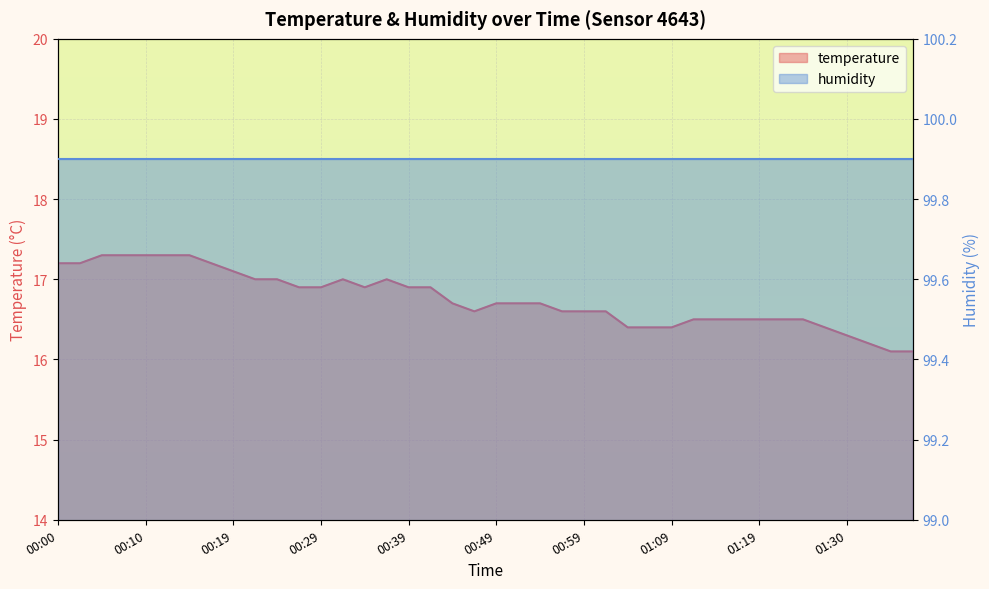

What is the ratio of the value at 01:24 to the value at 01:30?

1.0